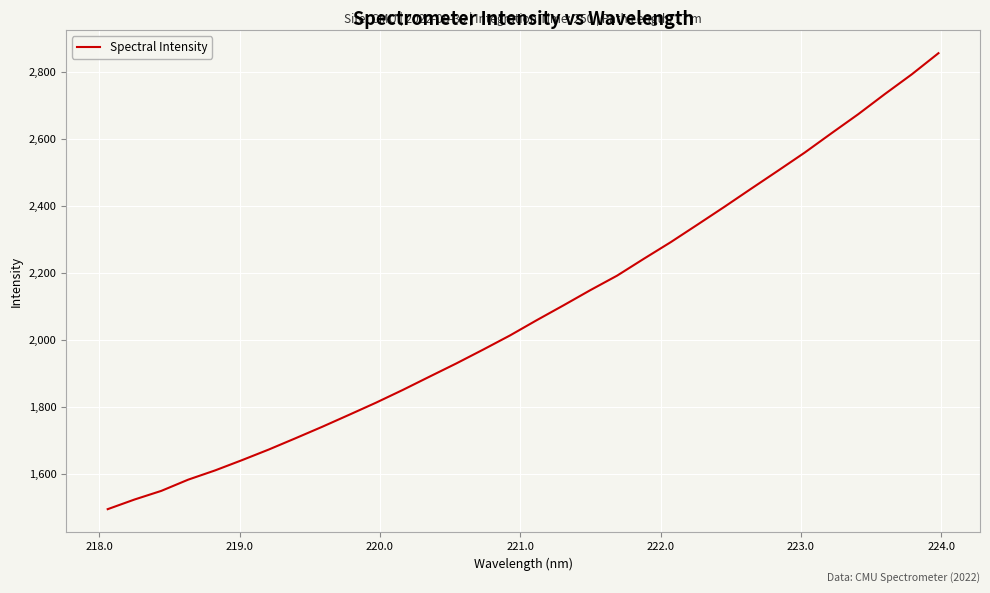

What is the greatest value displayed?

2856.9